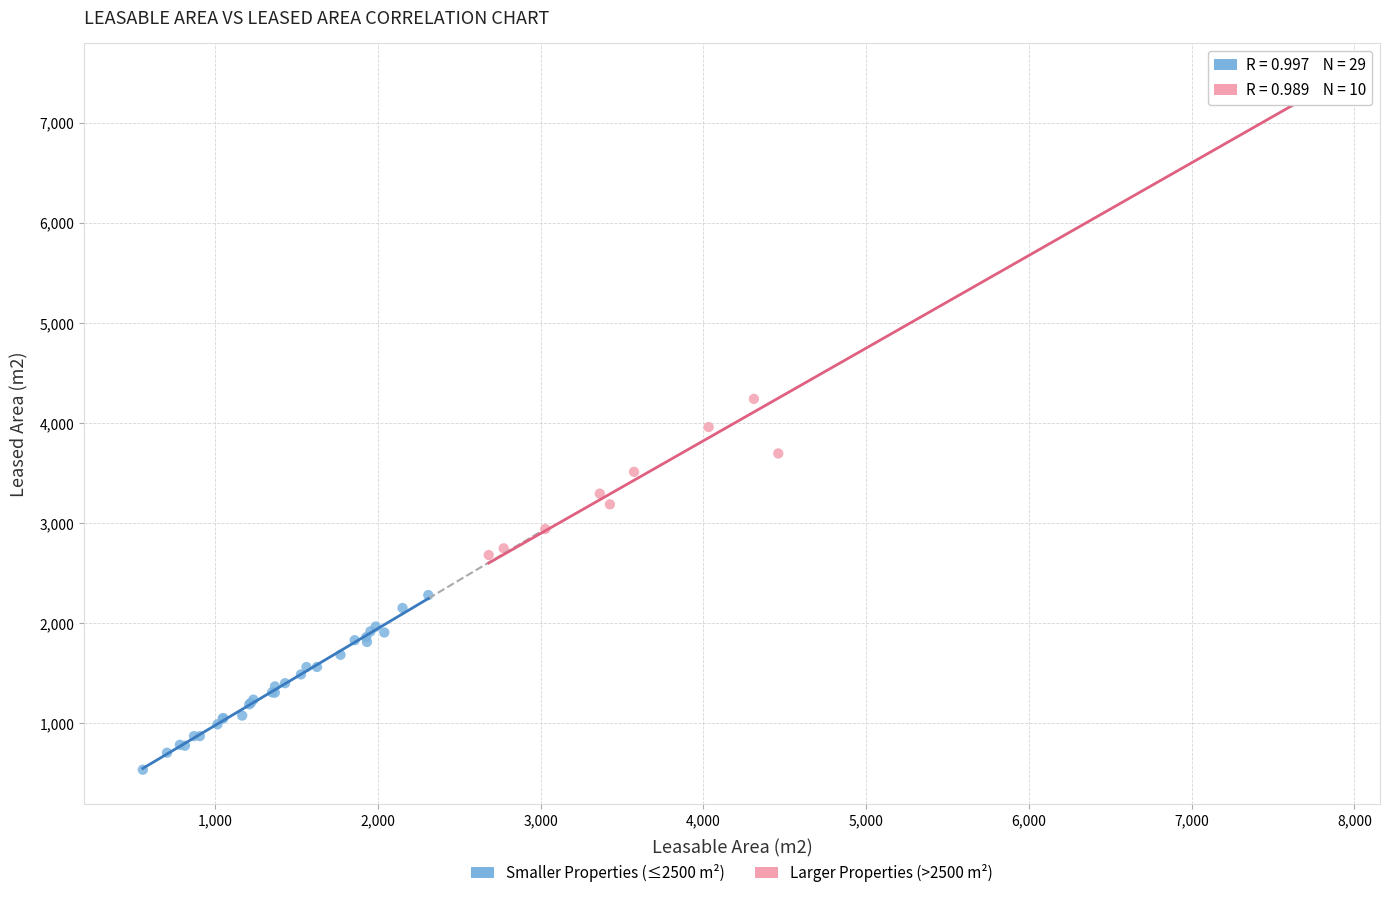

Which series has the largest Y range (max minus min)?

Larger Properties (>2500 m²)